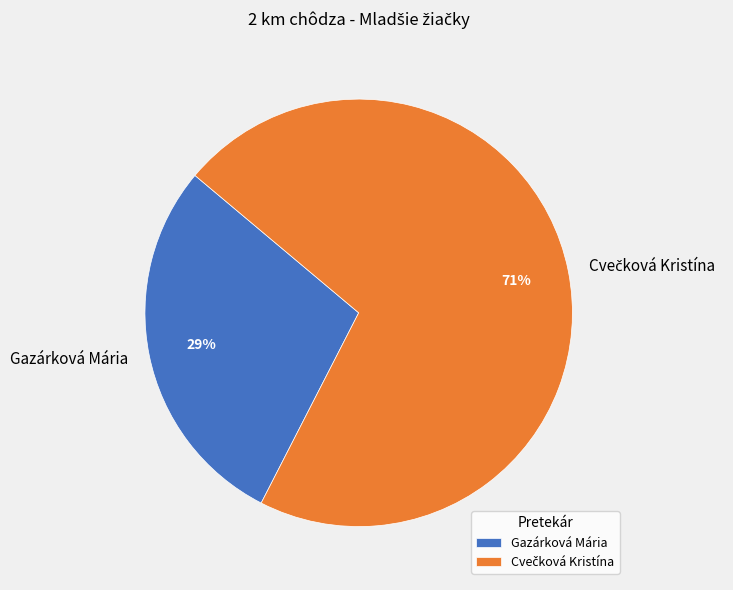

What is the smallest slice in the pie chart?

Gazárková Mária